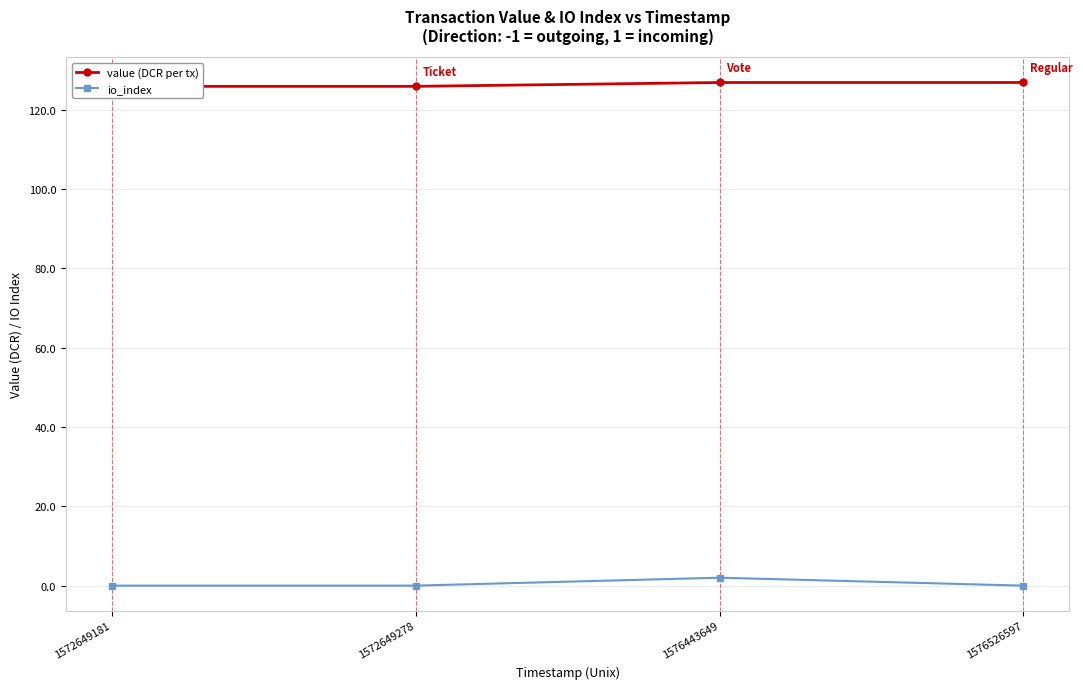

Reading left to right, extract all data points from this chart.

value (DCR per tx): 1572649181=125.9	1572649278=125.9	1576443649=126.9	1576526597=126.9
io_index: 1572649181=0.0	1572649278=0.0	1576443649=2.0	1576526597=0.0